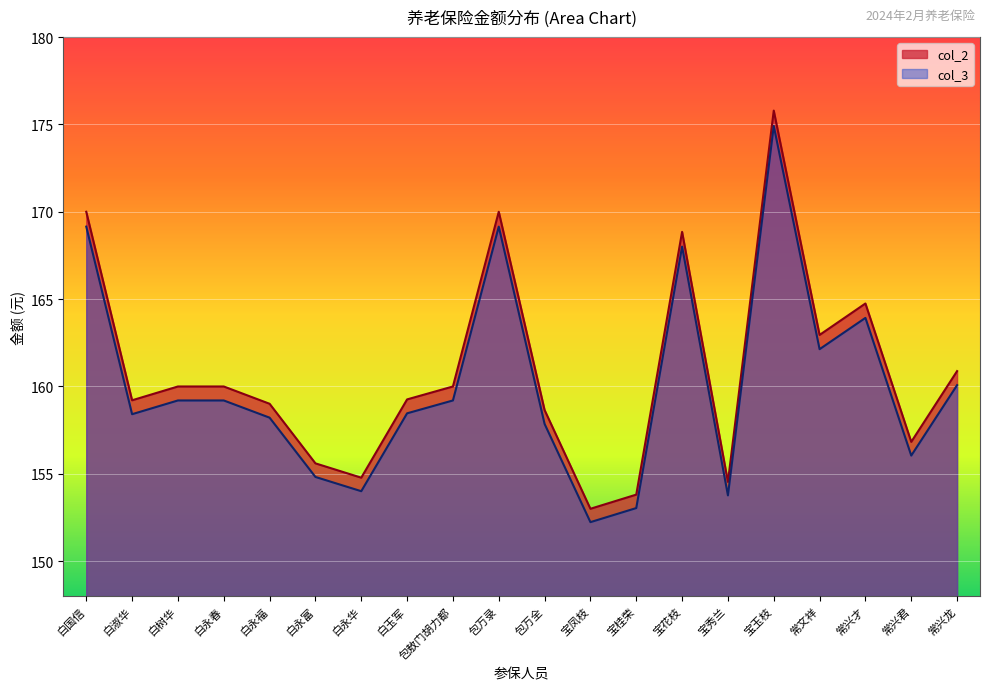

The col_2 series shows 70.1 at 常文祥. True or false?

False